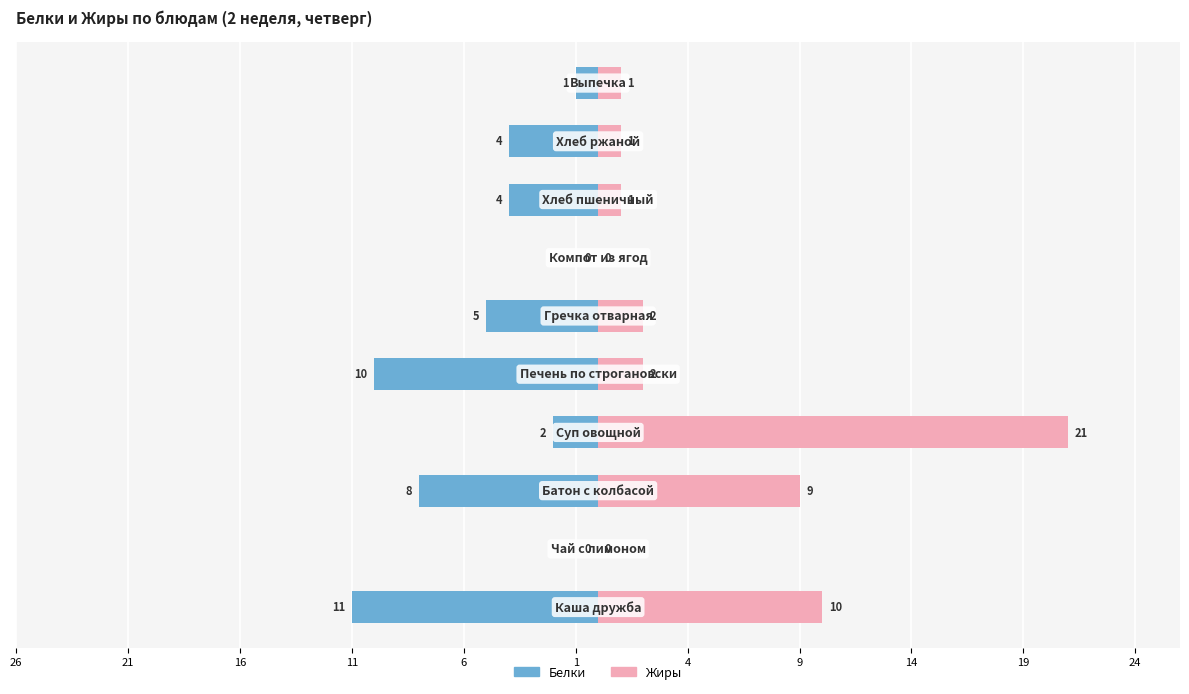

How many data points does each series have?

10